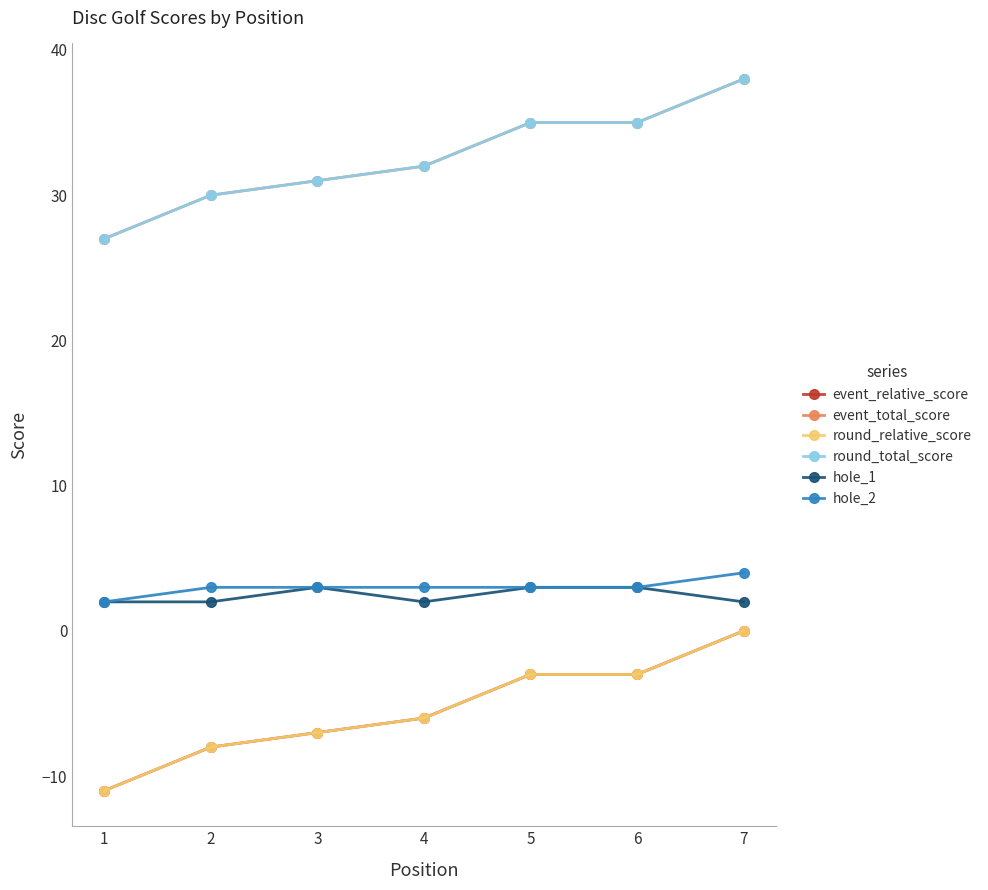

Is this an area chart (filled region under the line)?

No